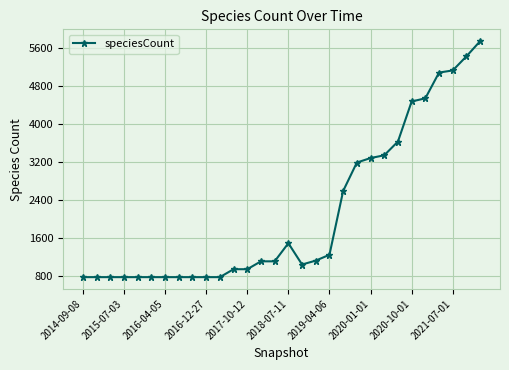

Does the chart have visible grid lines?

Yes